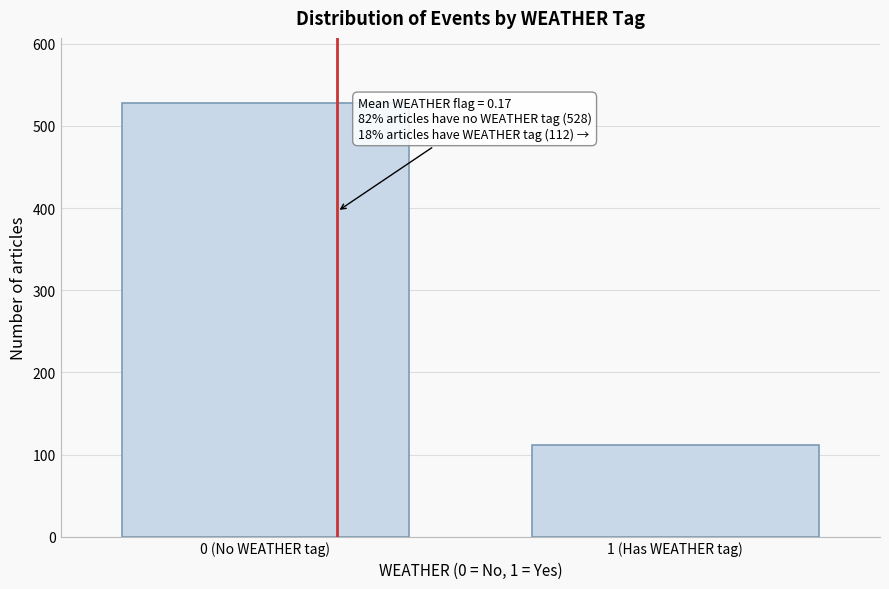

Reading right to left, extract all data points from this chart.

112	528